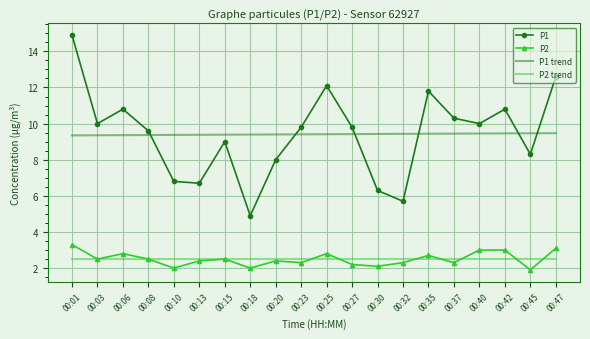

The value of P2 at 00:03 is 2.5. True or false?

True